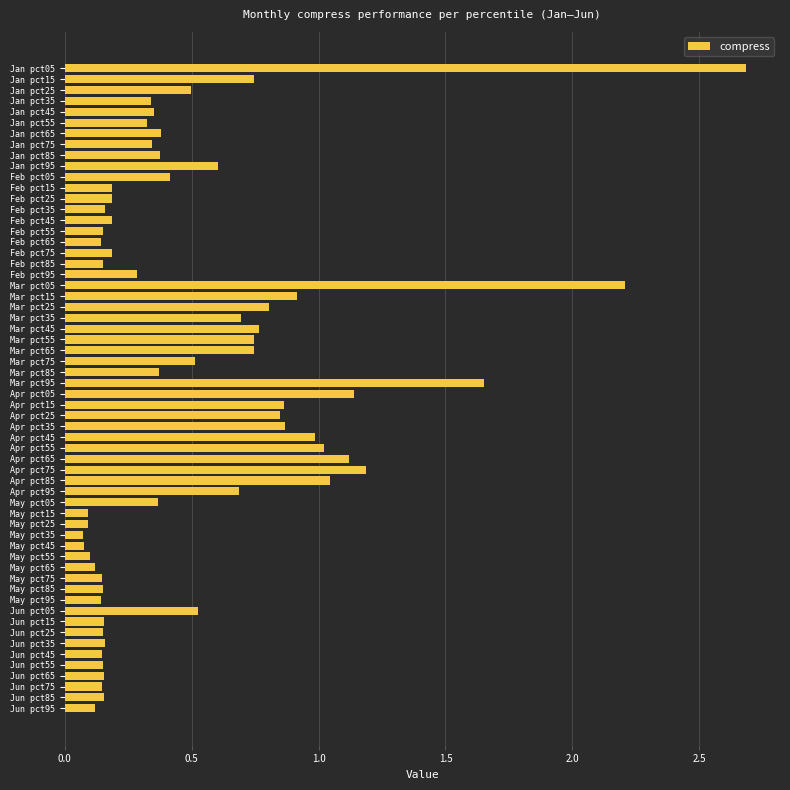

Which label corresponds to the largest value in the chart?

Jan pct05